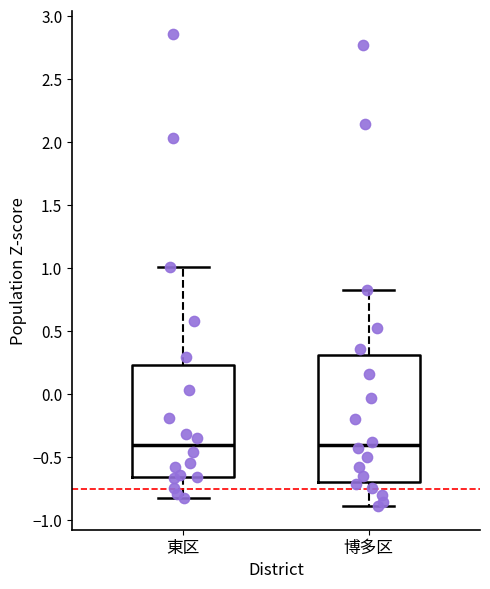

Where is the lower edge of the box for 東区 on the y-axis? The values are not printed on the chart, so give them approximately, as read against the axis.

-0.65